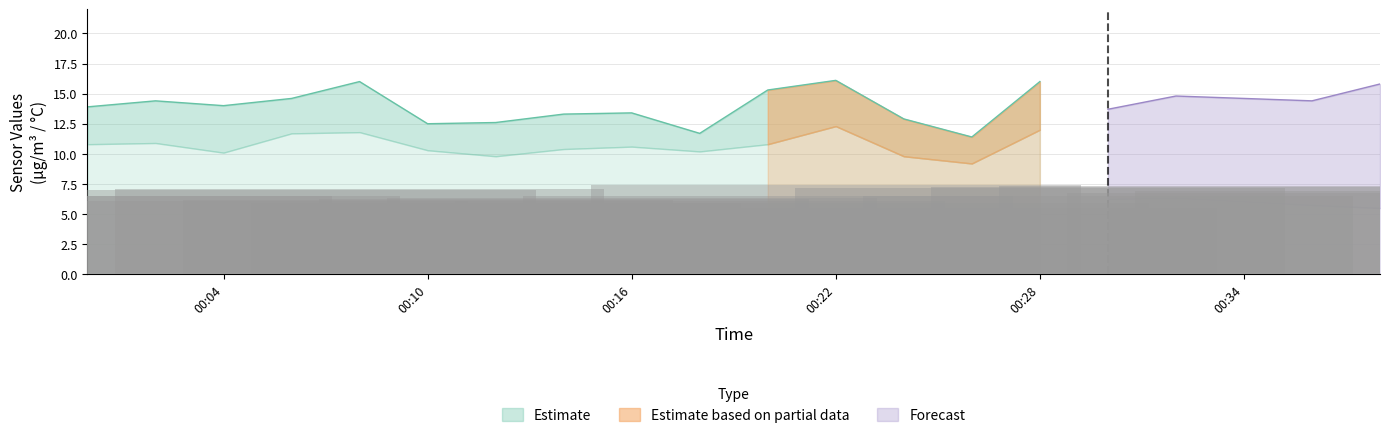

Which category has the lowest value in the SDS_P2 series?

2024/01/28 00:26